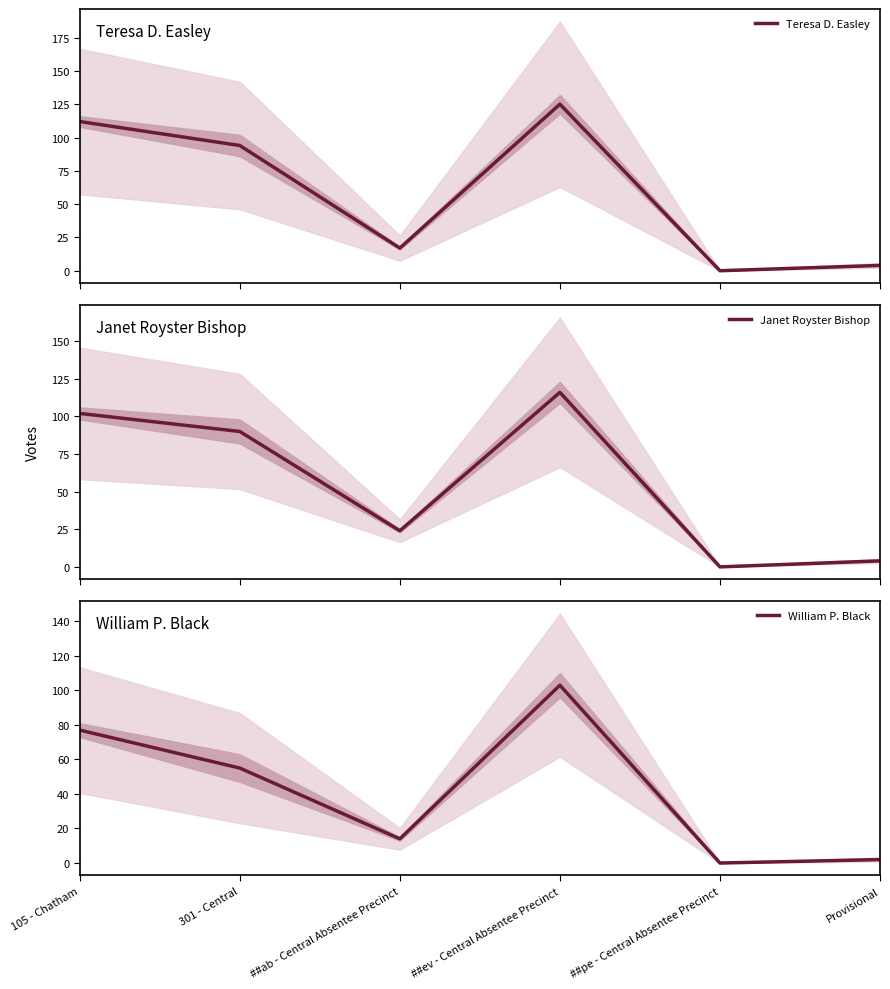

True or false: Teresa D. Easley has more than 0 points higher than both neighbors.

True